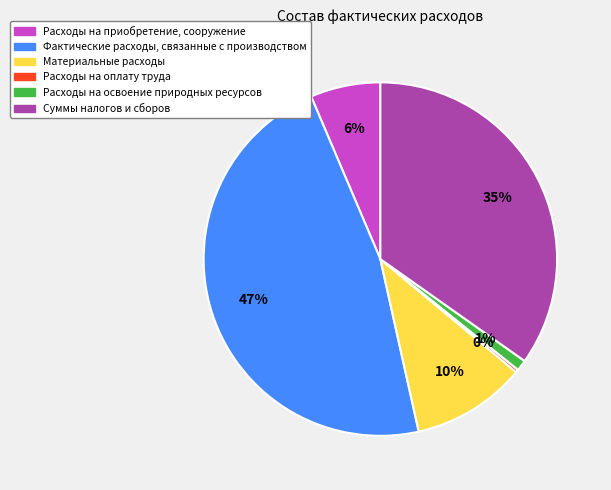

Is Расходы на освоение природных ресурсов the majority of the pie?

No